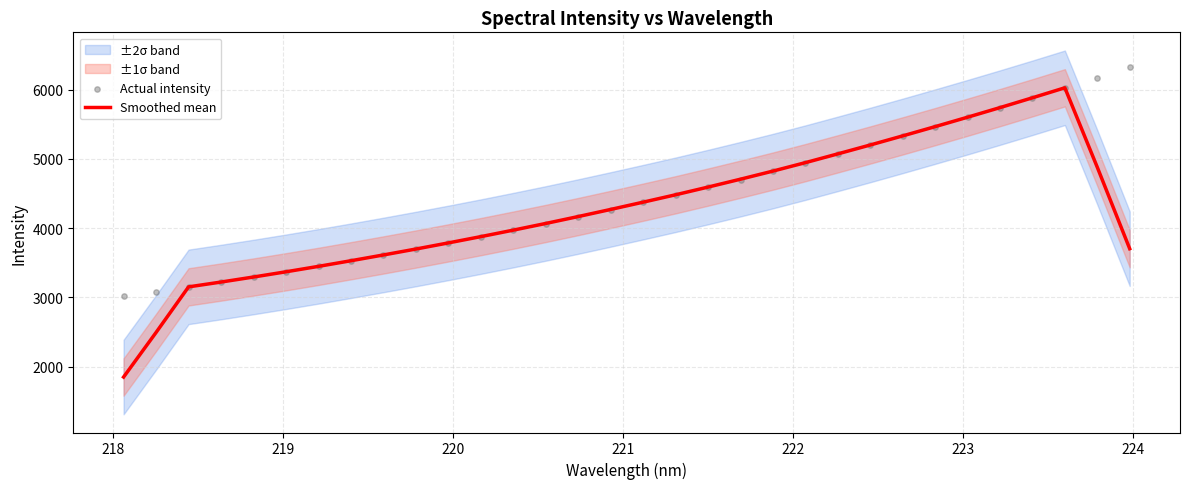

Which series contains the lowest Y value?

Smoothed mean